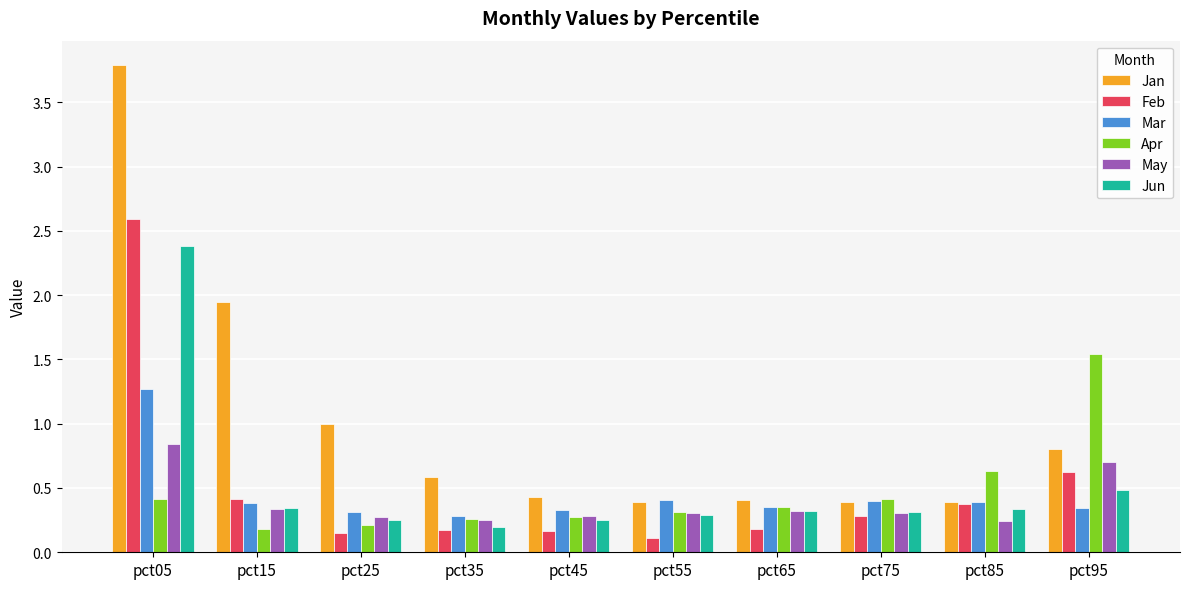

Which category has the highest value in the Mar series?

pct05